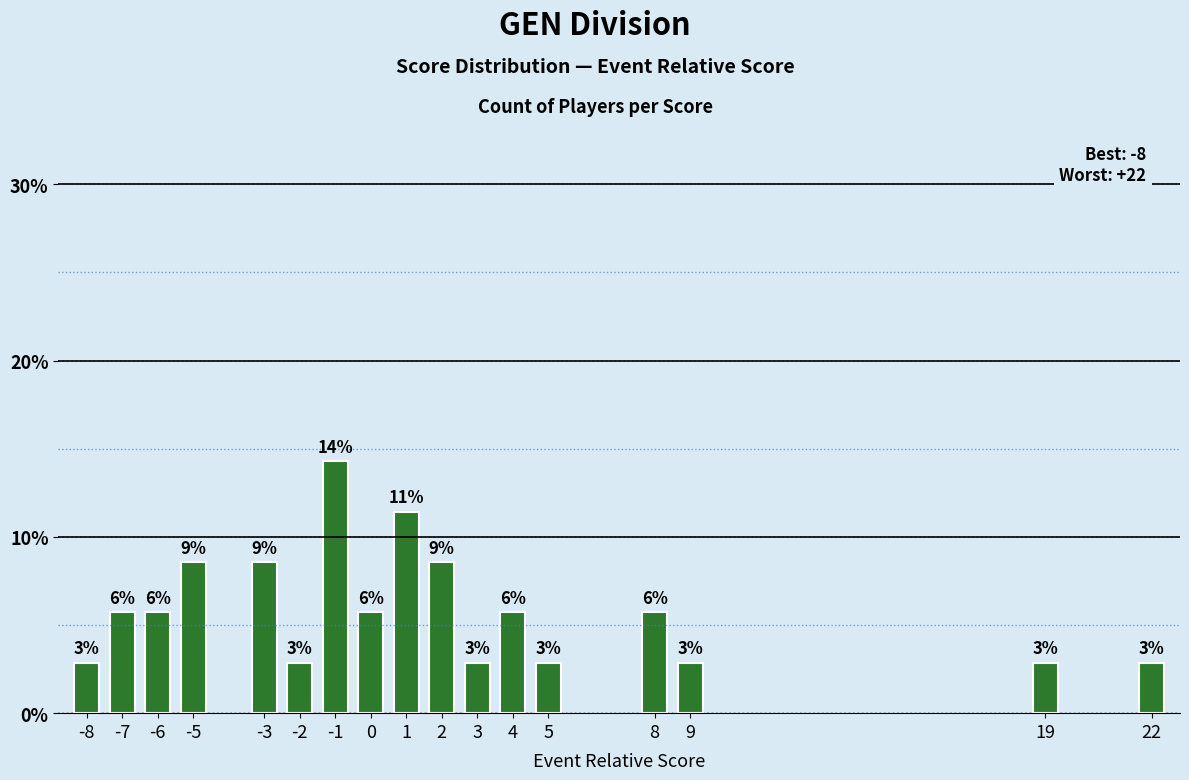

Are the bars horizontal?

No